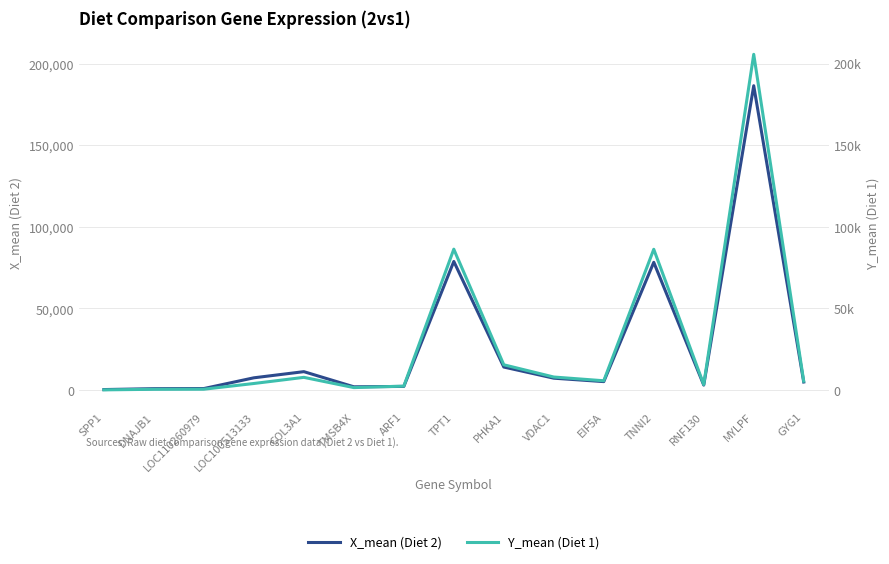

Count the number of categories in the chart.

15